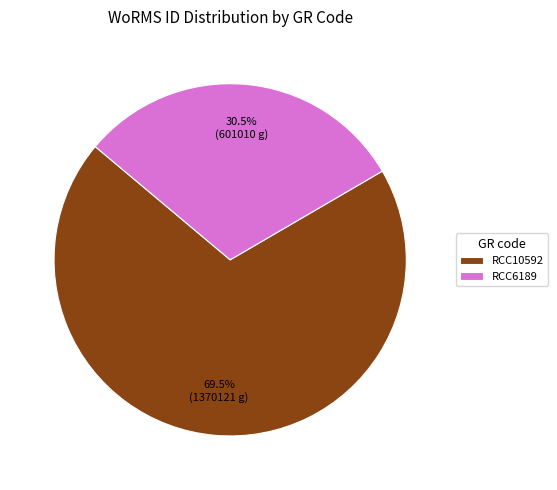

Is the sum of RCC10592 and RCC6189 greater than half?

Yes